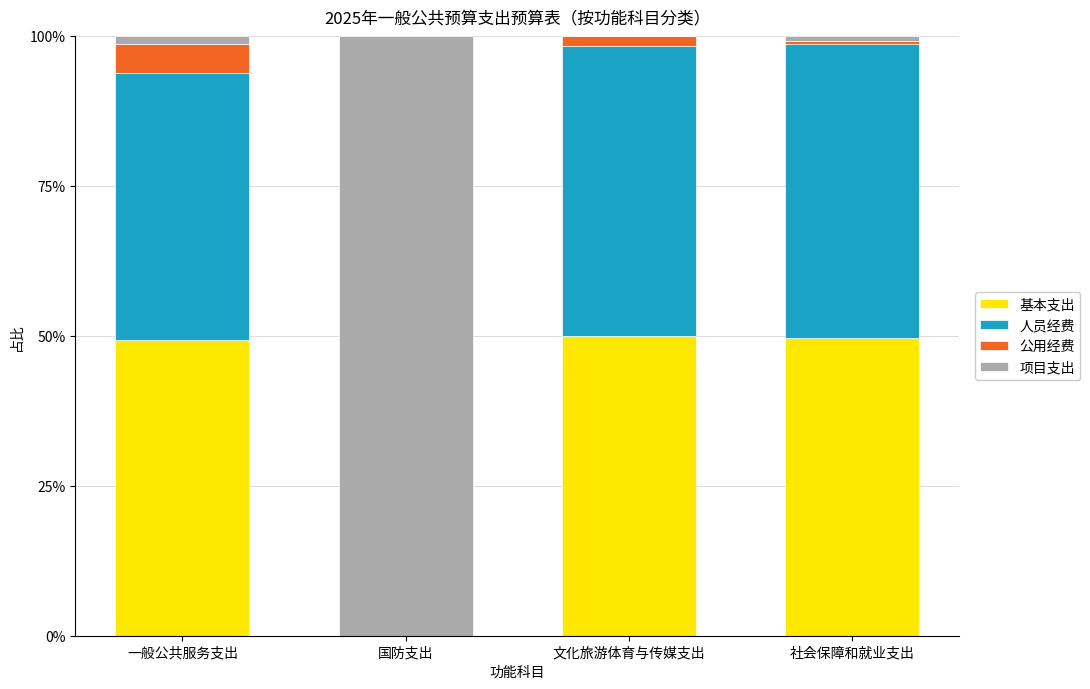

Are the bars grouped side by side (vs. stacked)?

No